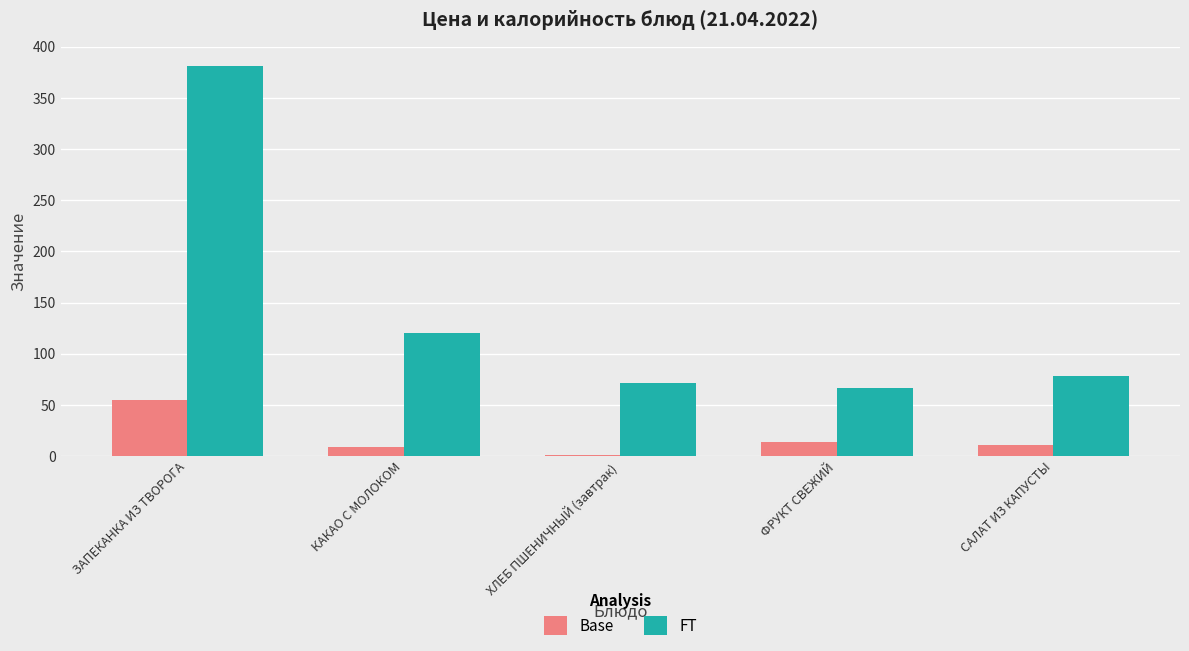

Reading left to right, transcribe all the data shown in this chart.

Base: 54.5	8.5	1.5	14.0	11.0
FT: 381.0	120.0	71.0	67.0	78.0